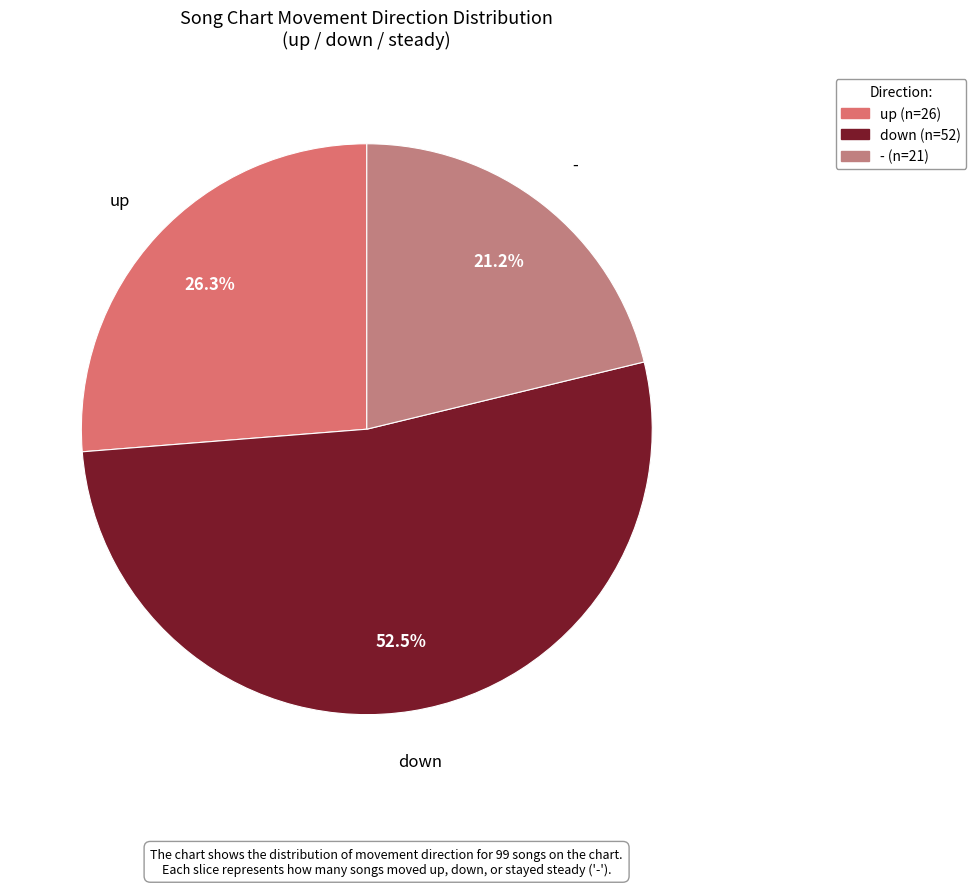

To the nearest percent, what is the difference between the largest and smallest slice percentages?

31%